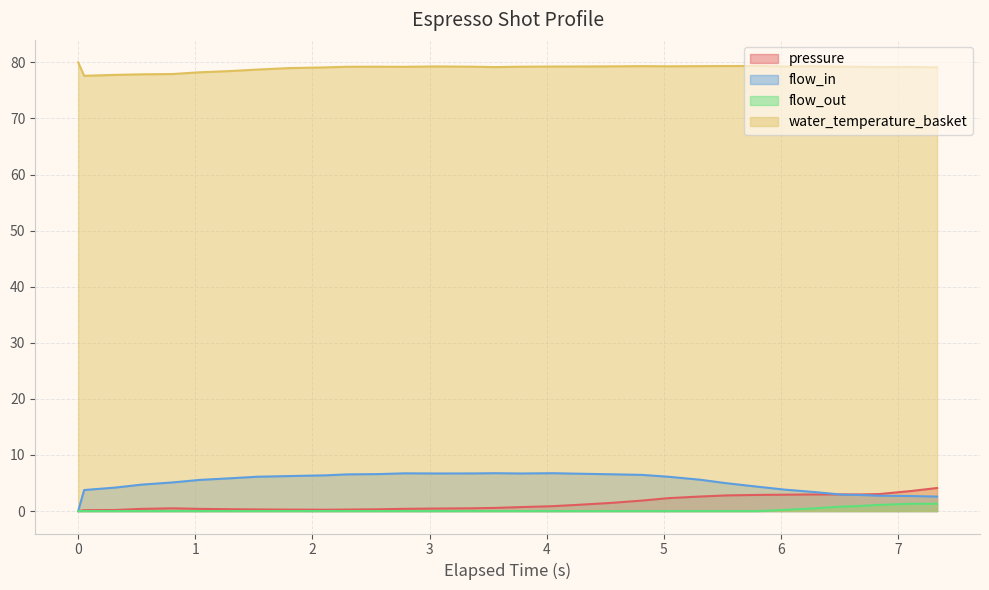

What is the maximum value shown in the chart?

80.0